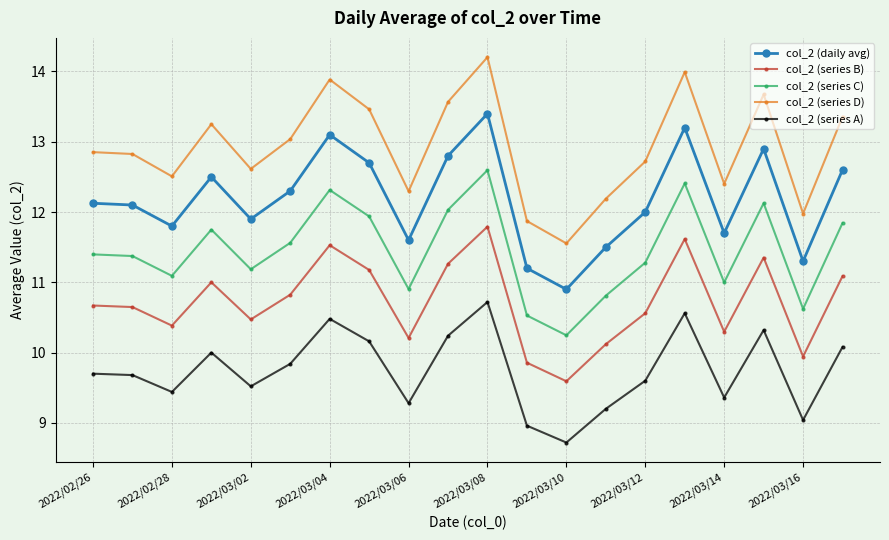

In col_2 (series D), how many points are lower than both neighbors (excluding endpoints)?

6